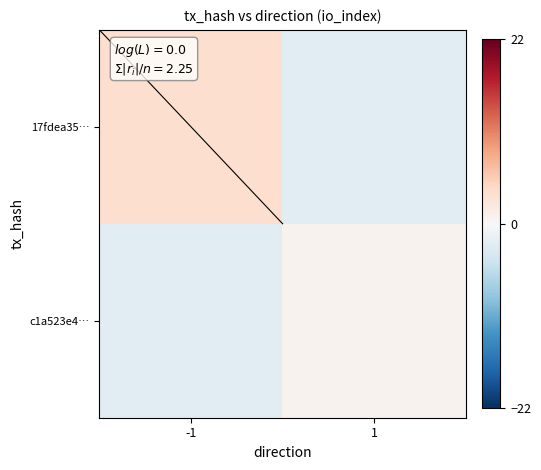

Reading left to right, extract all data points from this chart.

17fdea35…: -1=3.8	1=-2.2
c1a523e4…: -1=-2.2	1=0.8